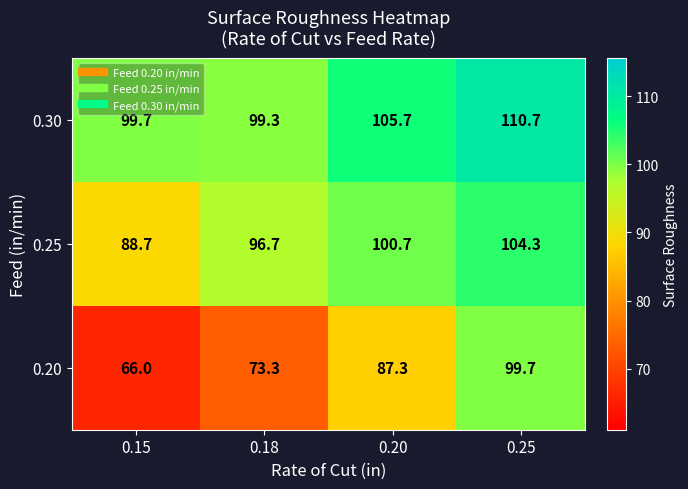

What is the difference between the second highest and minimum values in the 0.30 series?

6.4